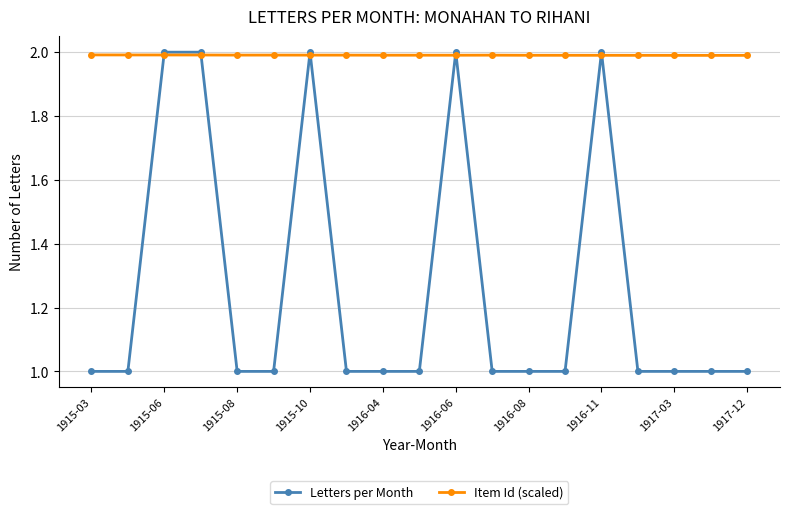

Rank the series by their average value, from highest to lowest.

Item Id (scaled), Letters per Month